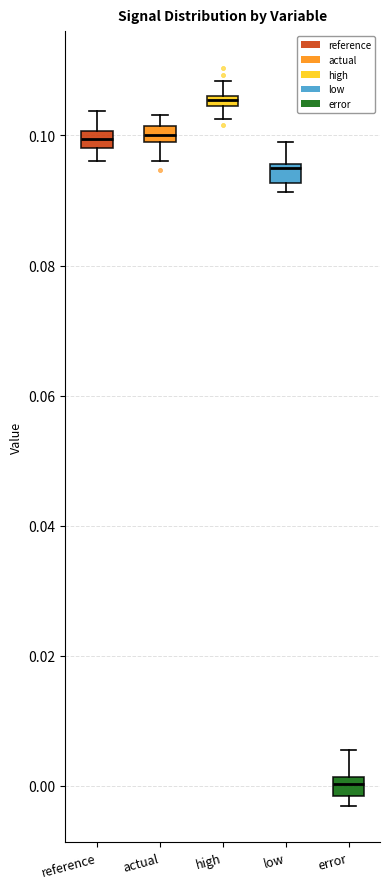

Which box has the highest median line?

high